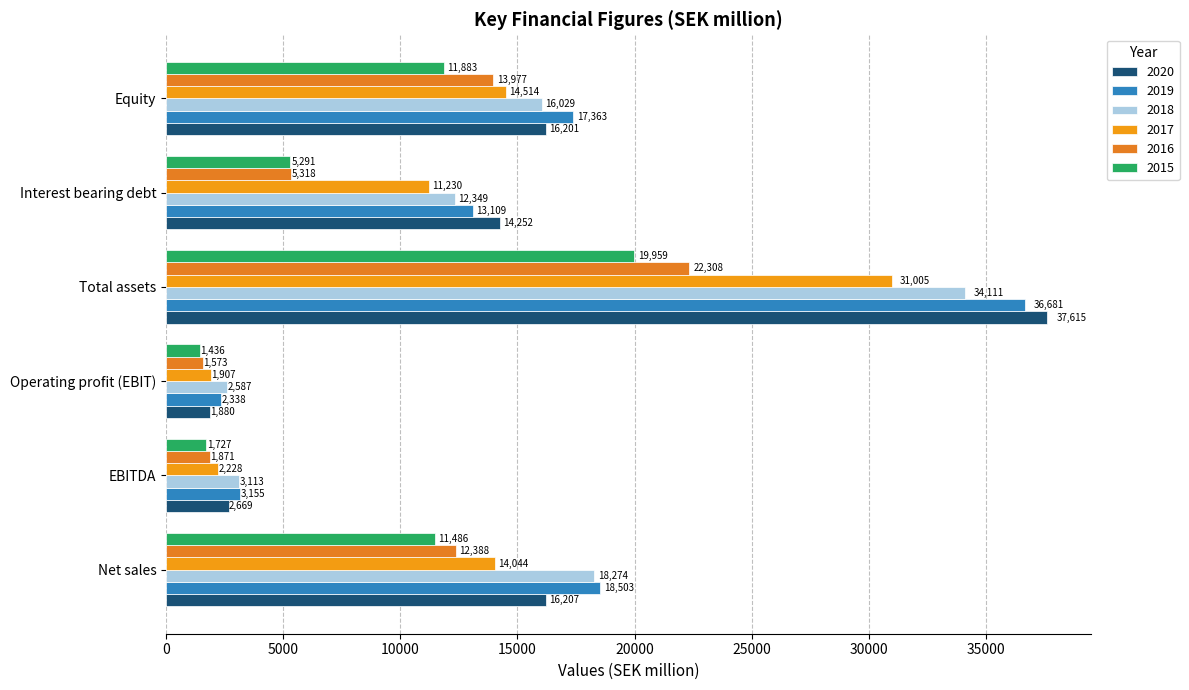

How many values in the 2015 series are below 11486?

3